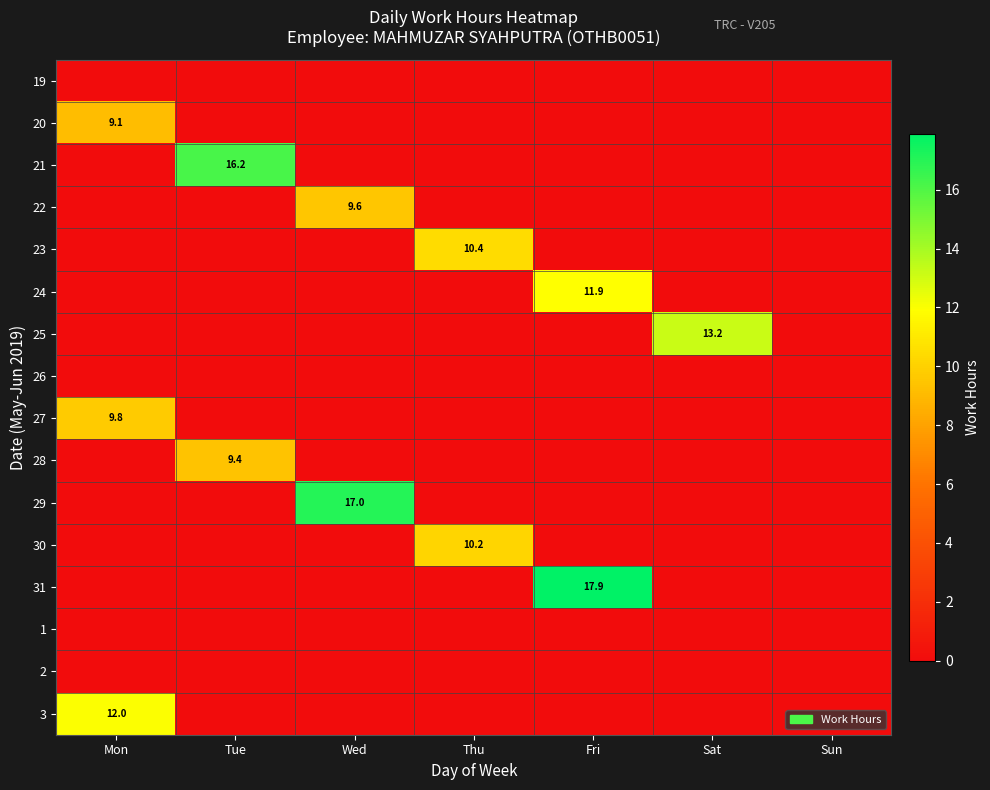

At which label is 19 closest to 0?

Mon